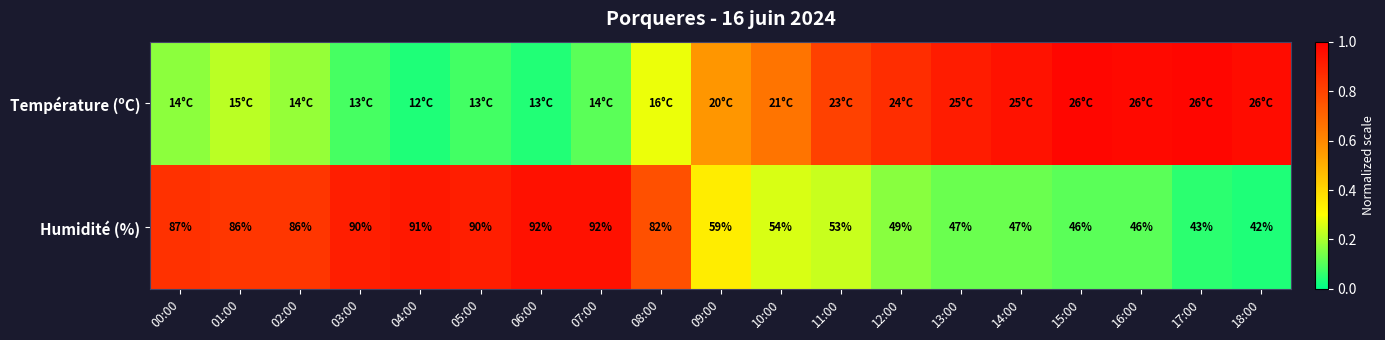

What is the difference between the second highest and minimum values in the Température (ºC) series?

0.9